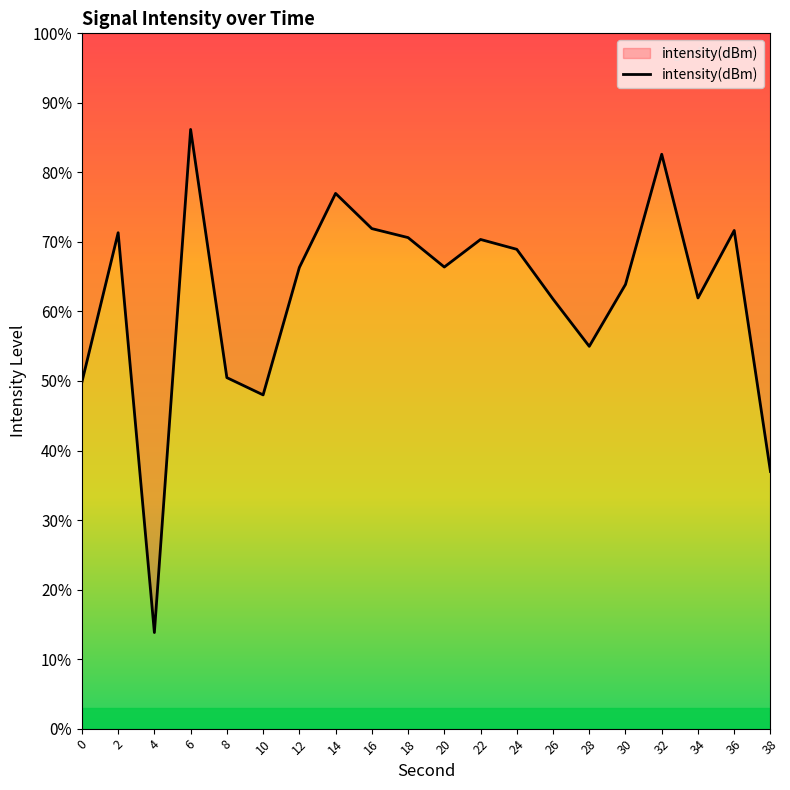

Where is the first local maximum?

2